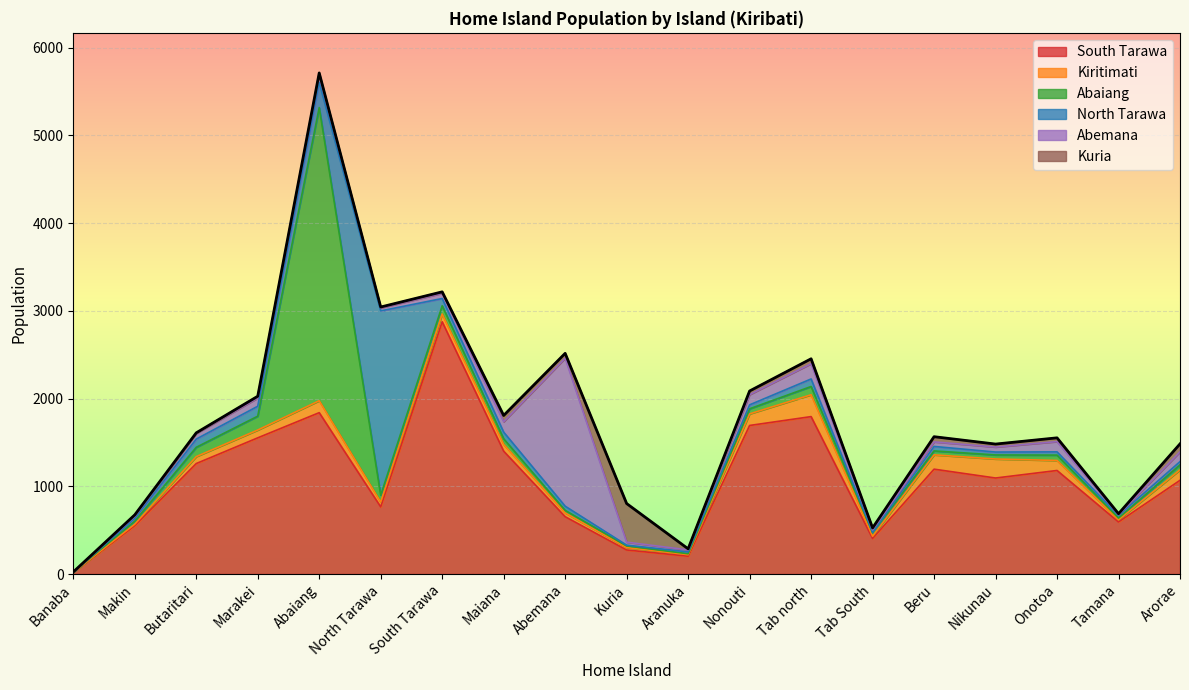

True or false: North Tarawa and Abemana intersect in this chart.

True